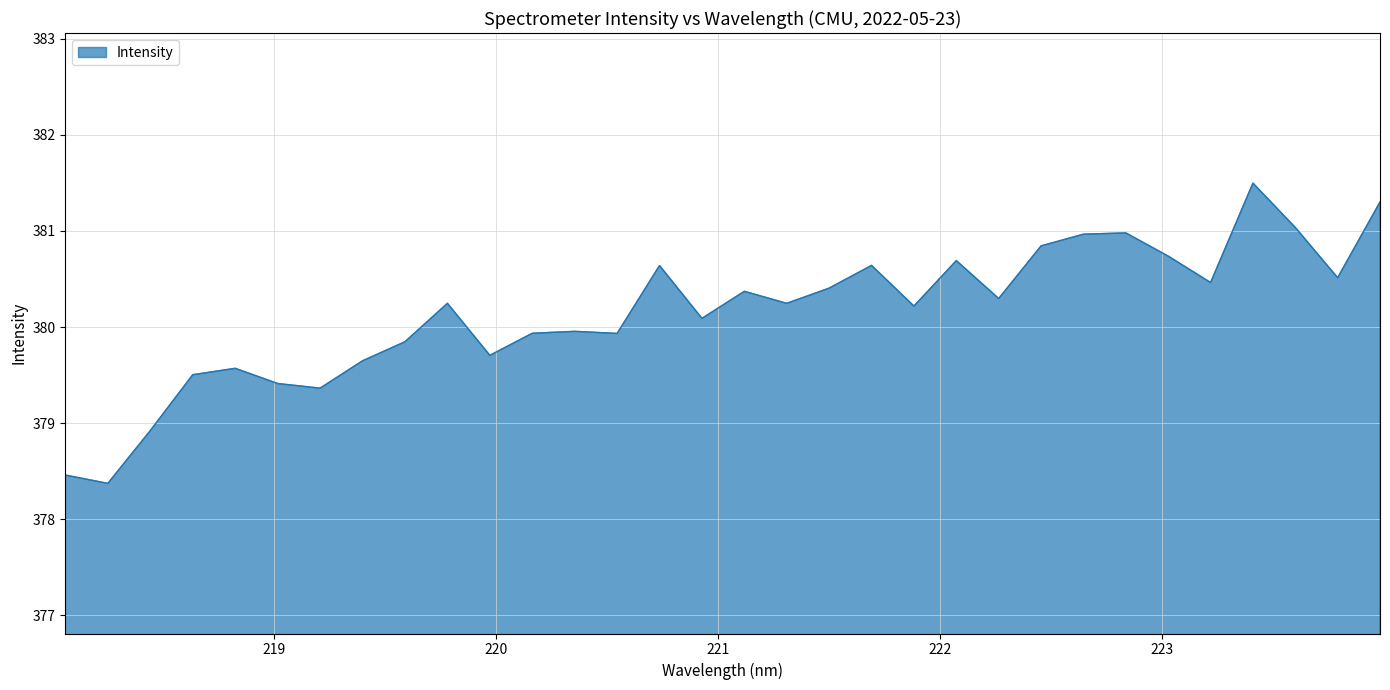

What is the minimum value shown in the chart?

378.4